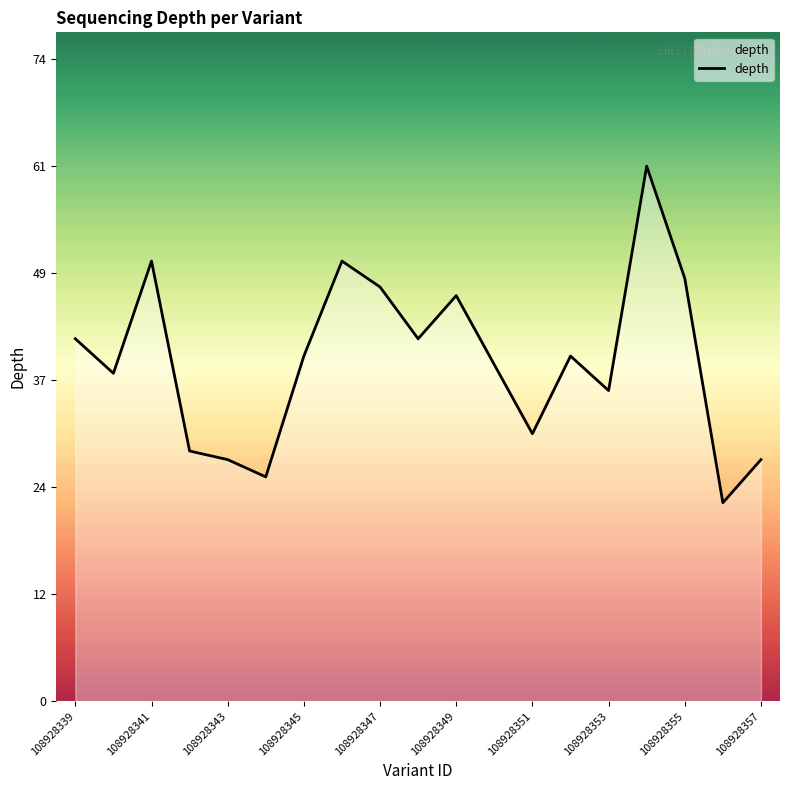

Reading left to right, transcribe all the data shown in this chart.

42	38	51	29	28	26	40	51	48	42	47	39	31	40	36	62	49	23	28